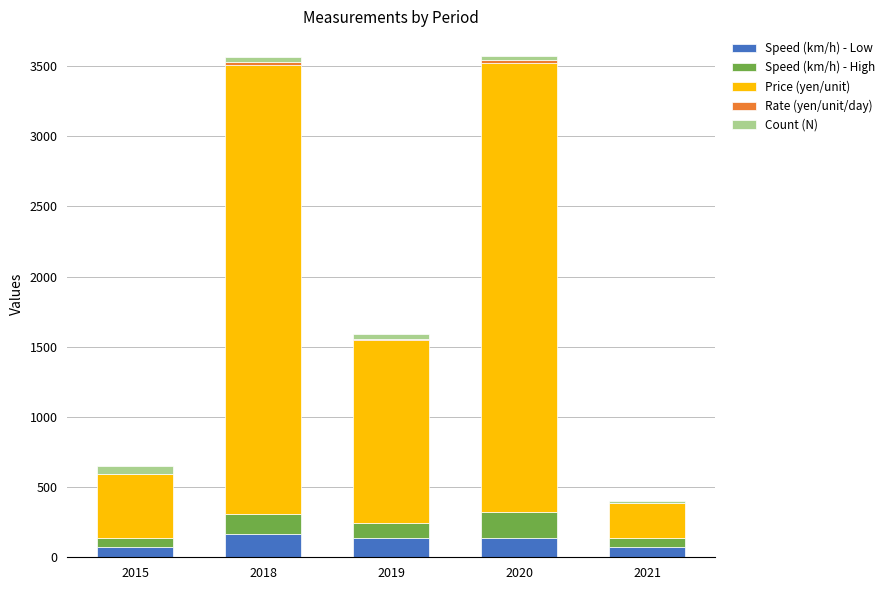

Does the chart contain stacked bars?

Yes